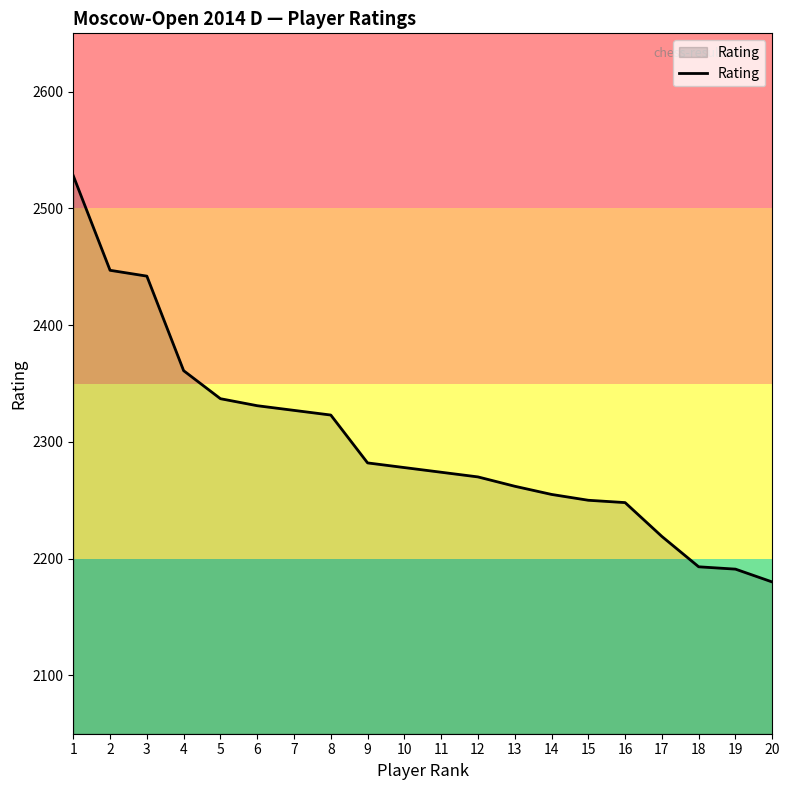

Count the number of categories in the chart.

20